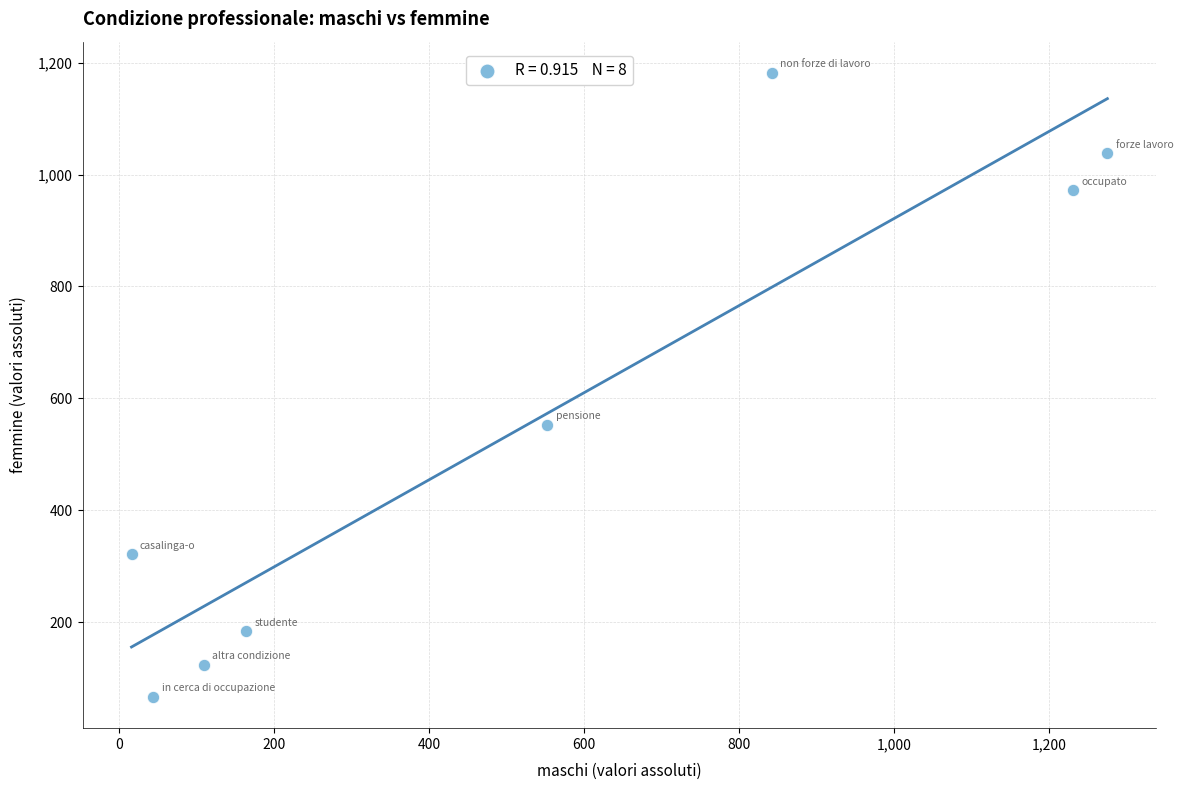

What is the range of Y values (max minus min)?

1115.9